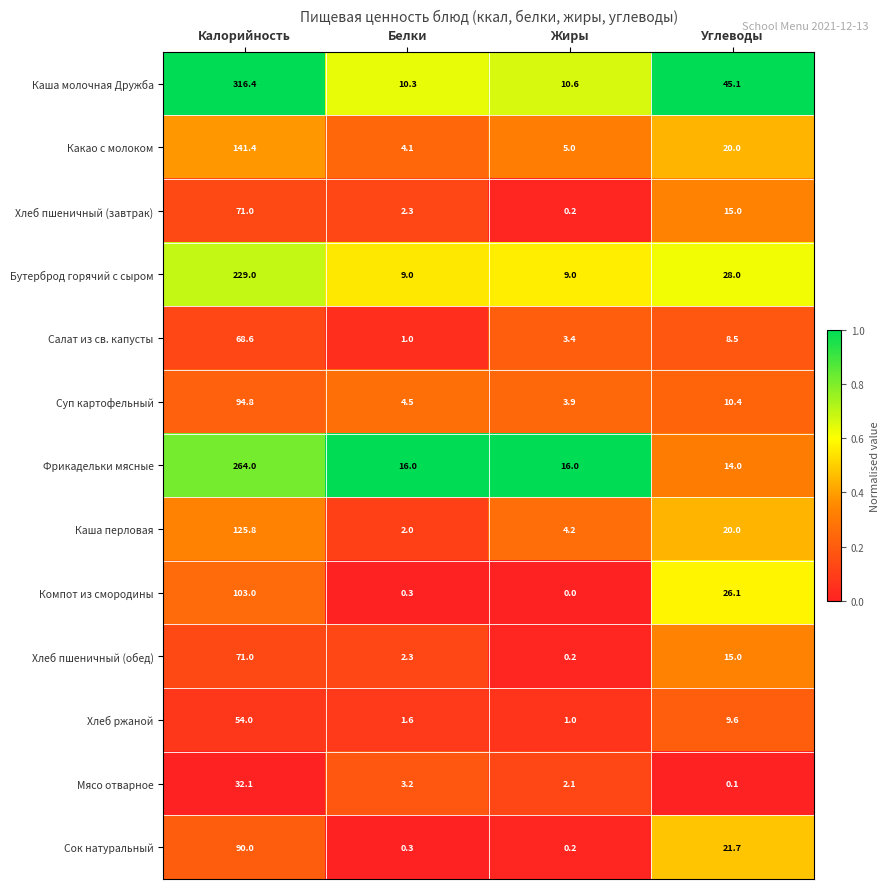

True or false: Хлеб пшеничный (завтрак) has a value of 2.3 at Белки.

True